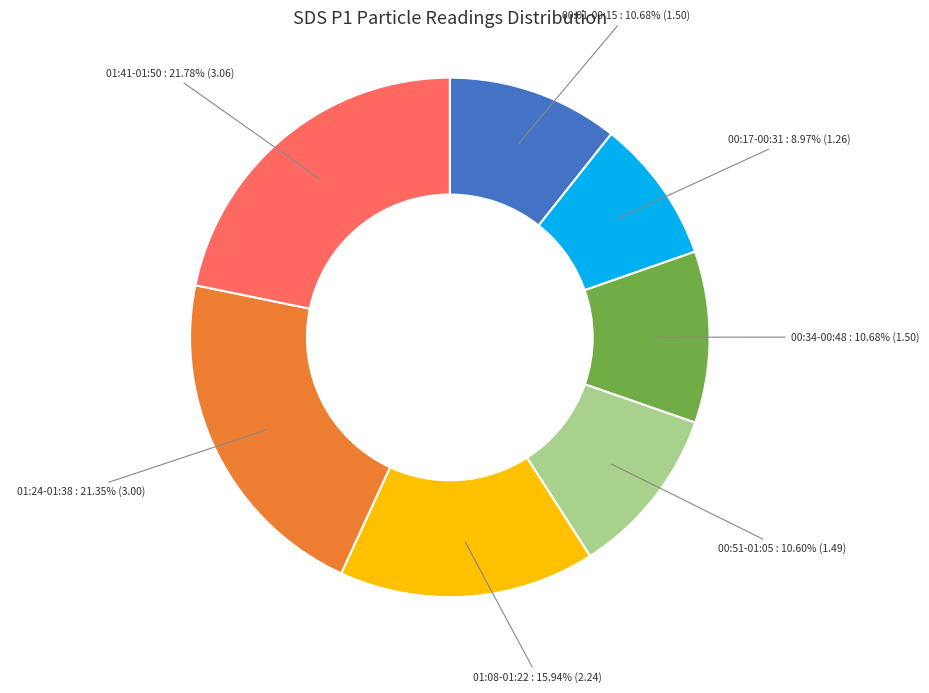

Approximately how many times larger is the value at 01:24-01:38 compared to 00:51-01:05?

2.0